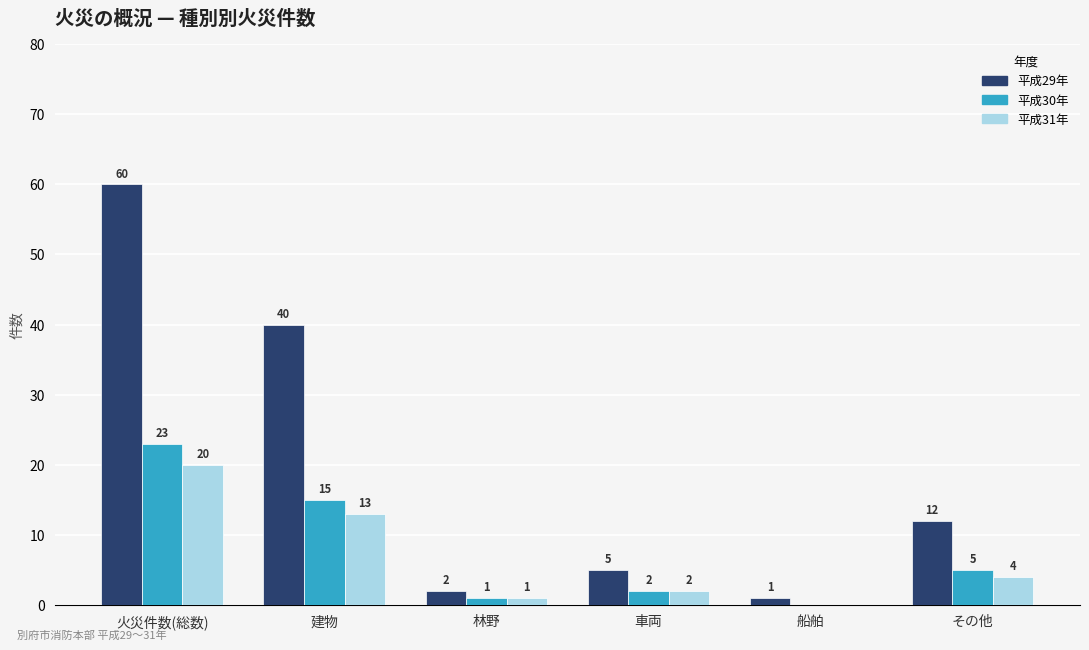

The 平成29年 series shows 2 at 車両. True or false?

False